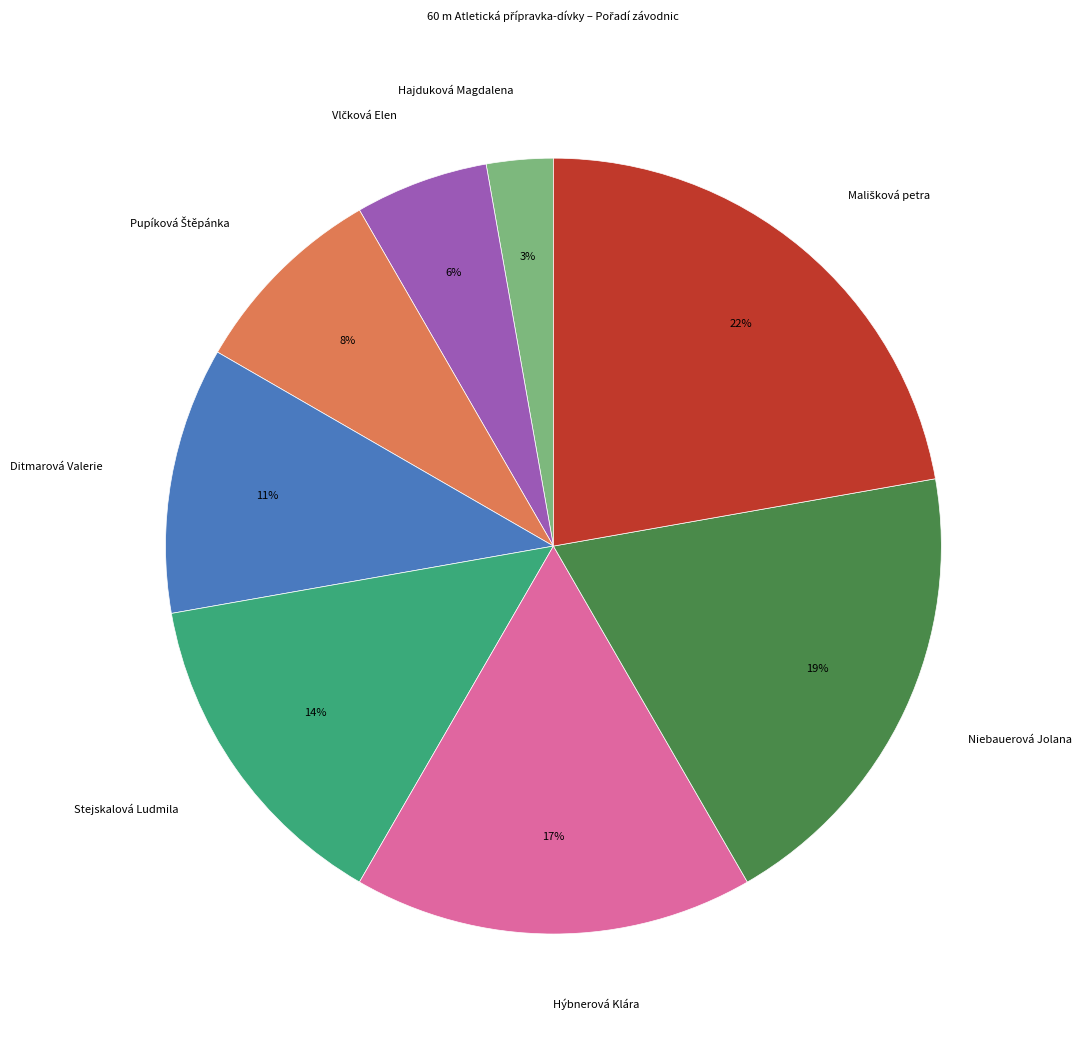

To the nearest percent, what is the combined percentage of Stejskalová Ludmila and Niebauerová Jolana?

33%